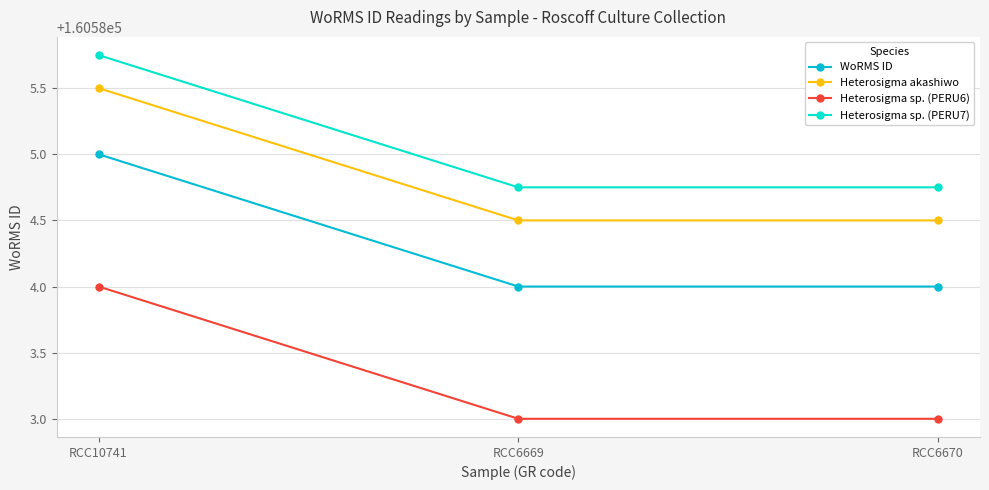

How many Heterosigma sp. (PERU7) values are between 160584 and 160585?

2